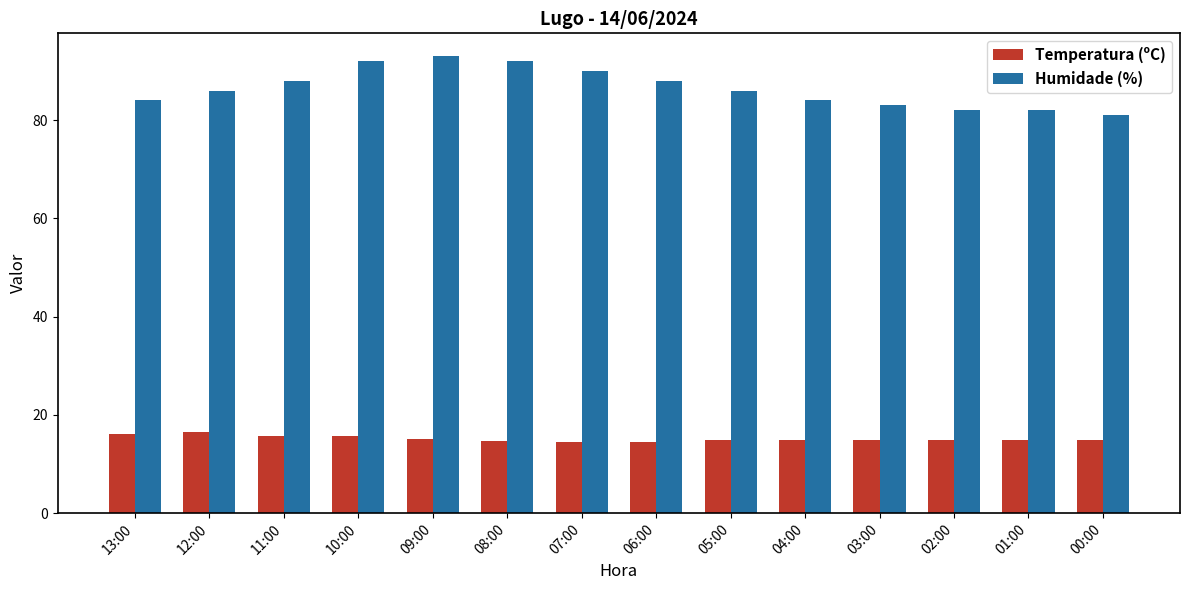

What is the spread (max minus min) of values at 02:00?

67.1